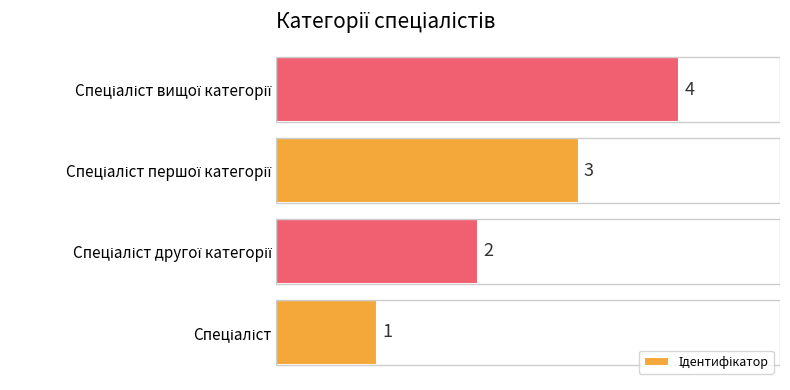

What is the maximum value shown in the chart?

4